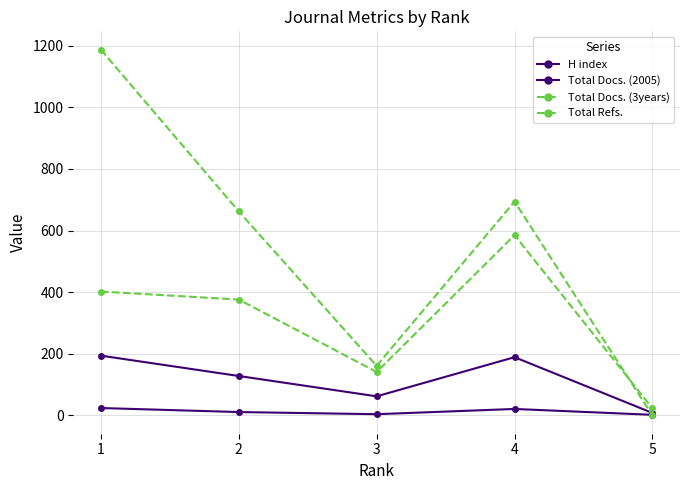

How many data points in H index are less than 11?

2